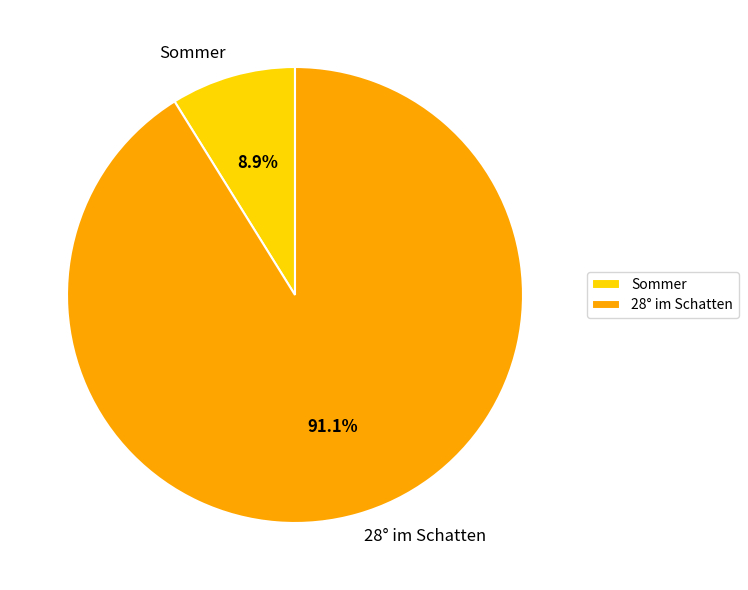

Does any single category account for the majority?

Yes